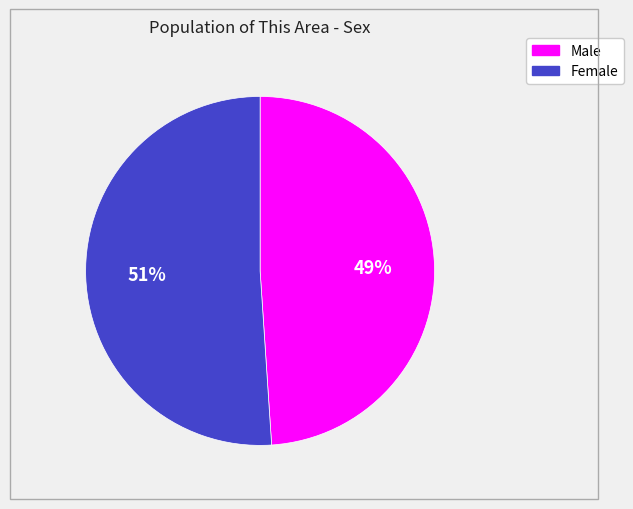

Which slice is the smallest?

Male